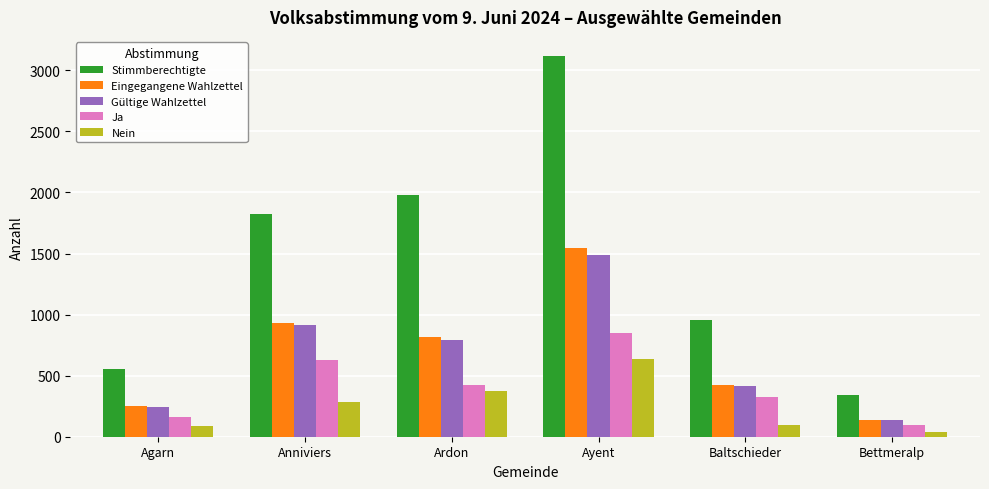

Is the value of Eingegangene Wahlzettel at Ayent greater than the value of Ja at Anniviers?

Yes